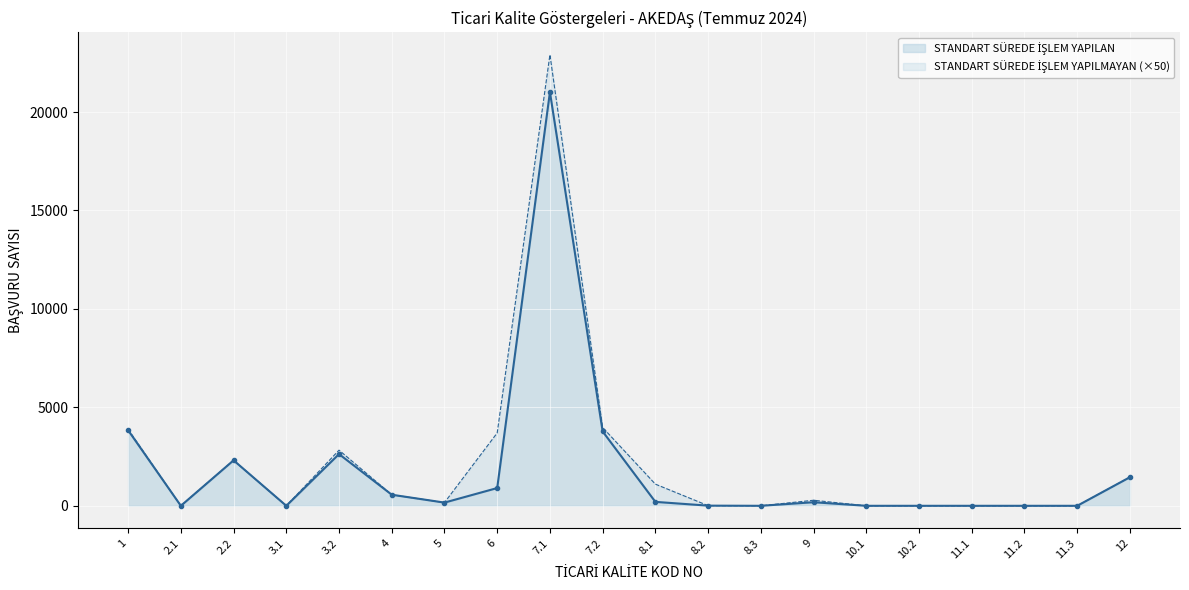

At which label does the data first exceed 182?

1